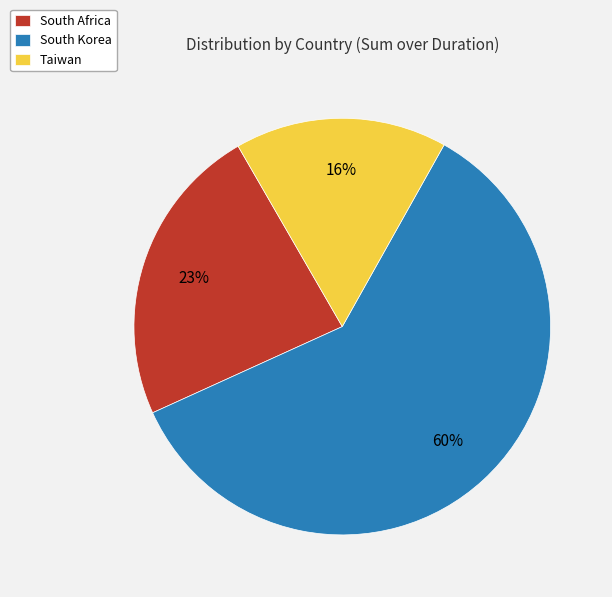

Is it true that South Korea is 60% of the pie?

True